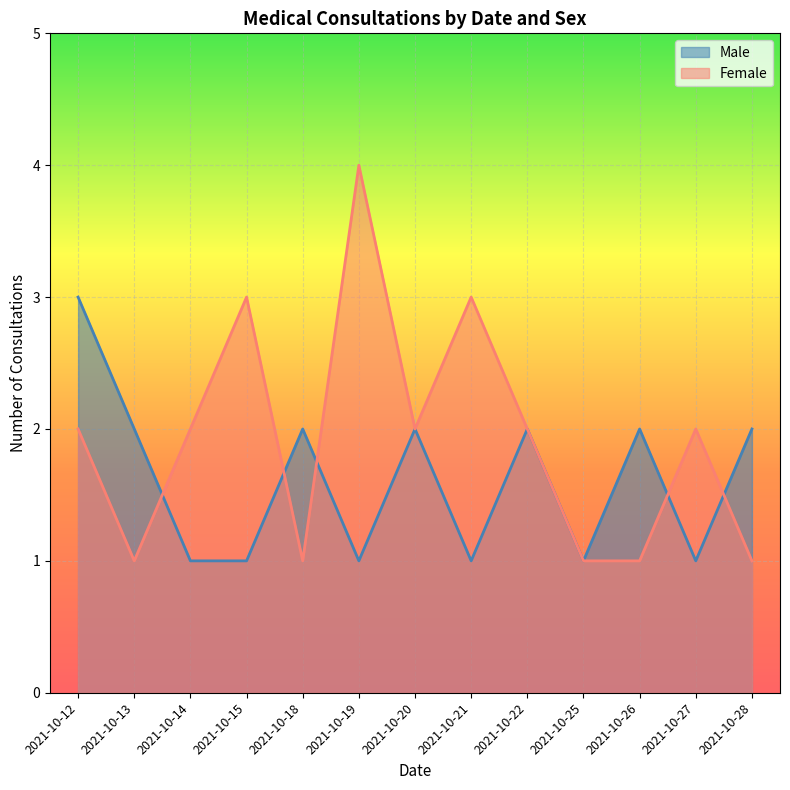

Which series ends up on top after the final intersection of Female and Male?

Male